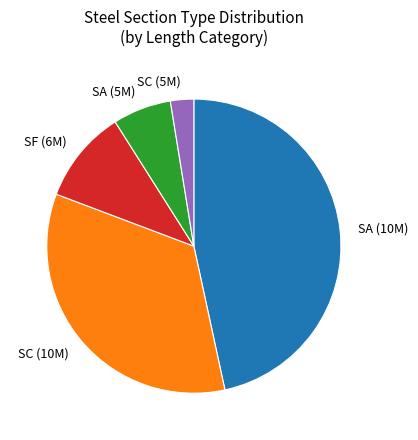

Between SF (6M) and SC (5M), which is larger?

SF (6M)